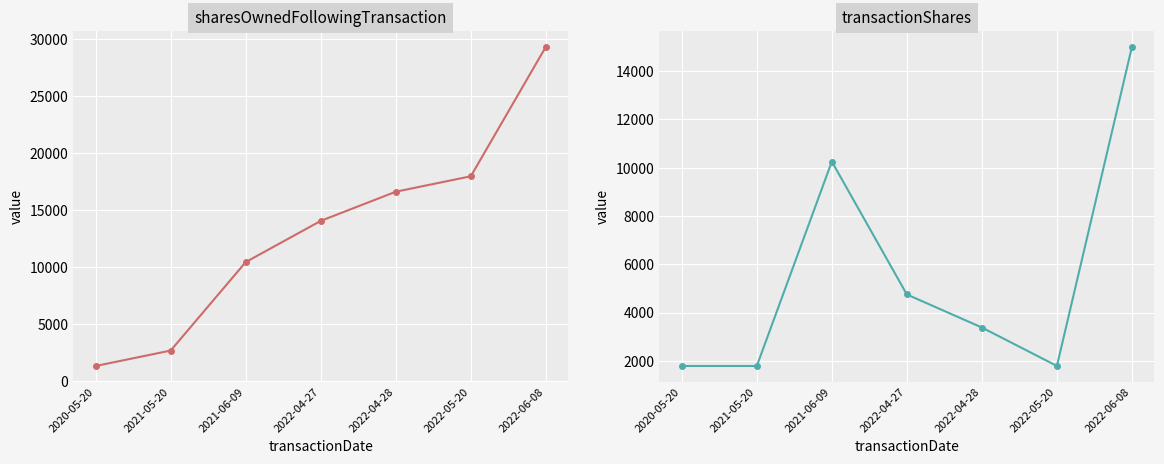

Which series has the widest spread of values?

sharesOwnedFollowingTransaction